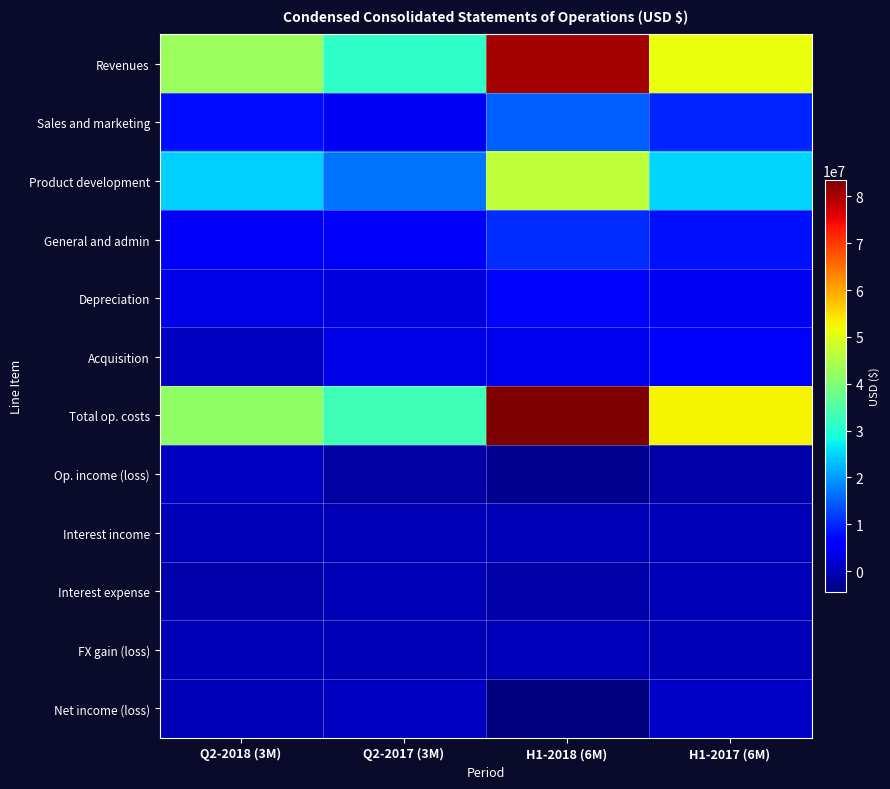

Rank the series at Q2-2017 (3M) from lowest to highest value.

Op. income (loss), Interest expense, FX gain (loss), Interest income, Net income (loss), Depreciation, Acquisition, Sales and marketing, General and admin, Product development, Revenues, Total op. costs